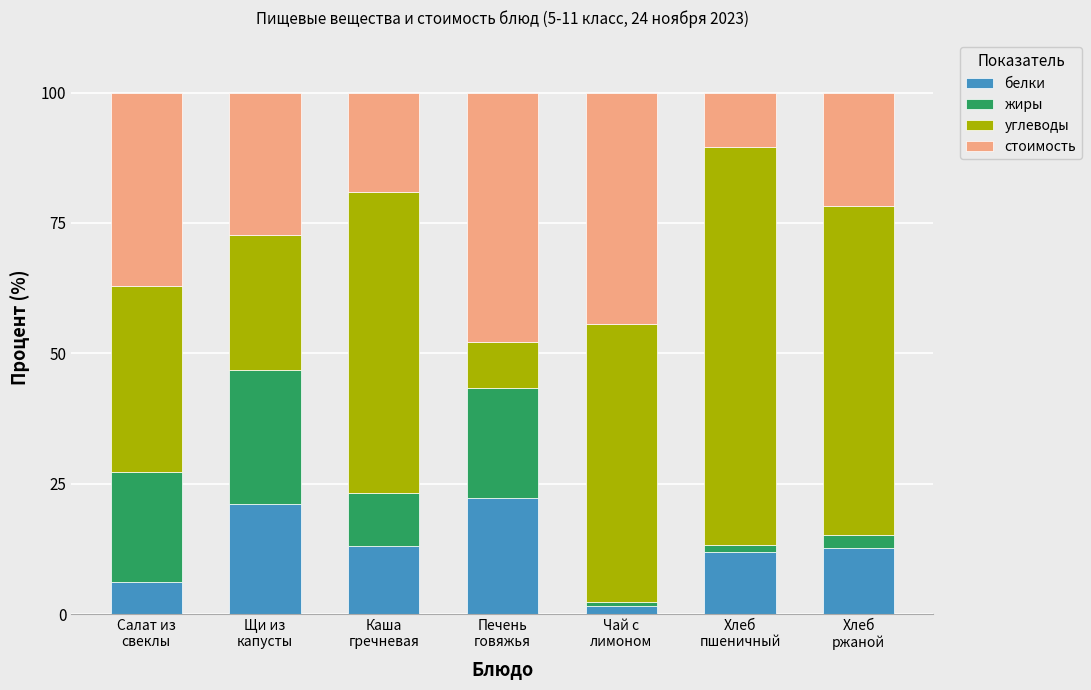

What is the difference between the maximum and minimum values in the белки series?

20.7